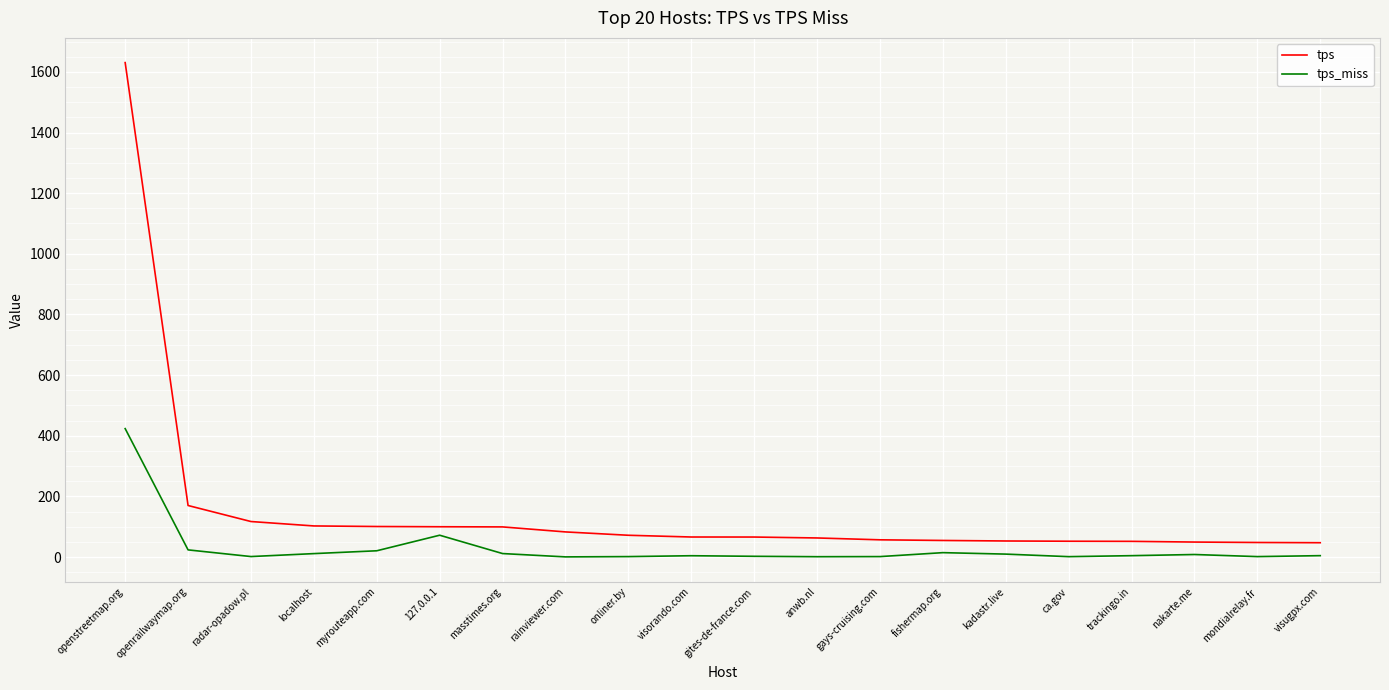

Rank the series by their maximum value, from lowest to highest.

tps_miss, tps